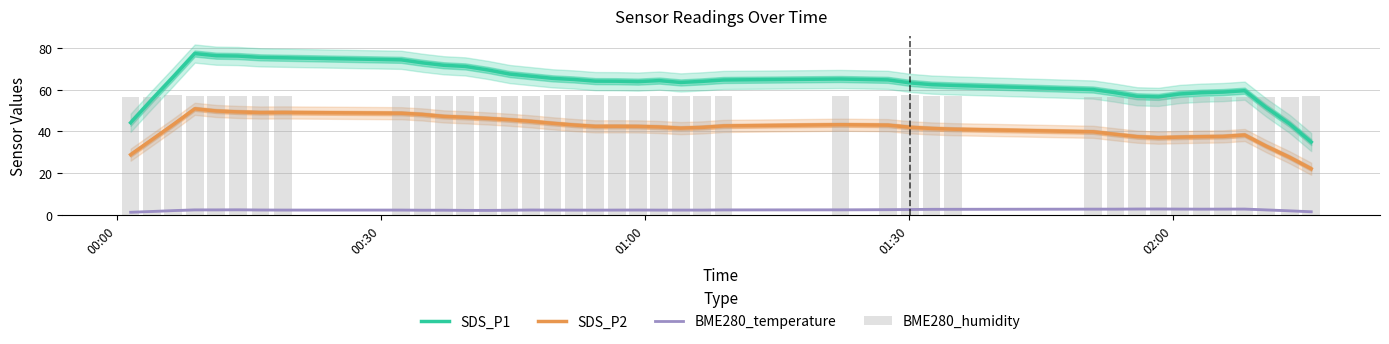

True or false: BME280_temperature and SDS_P2 cross at least once.

False